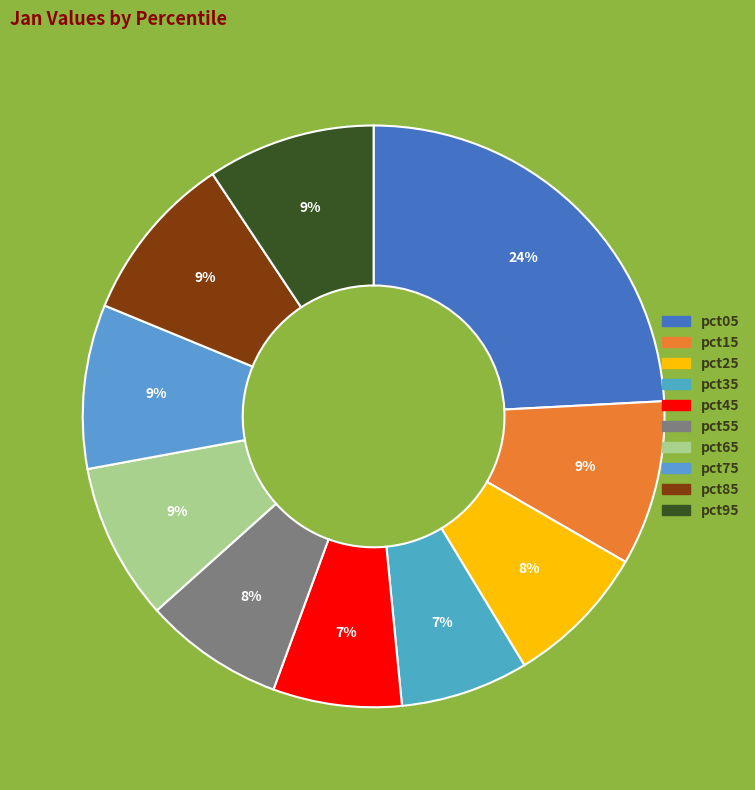

Is the sum of pct95 and pct85 greater than half?

No